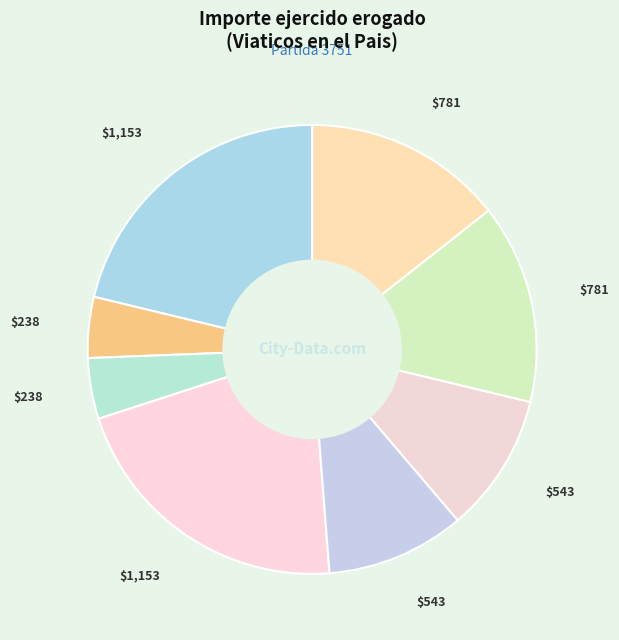

Count the number of slices in the pie.

8